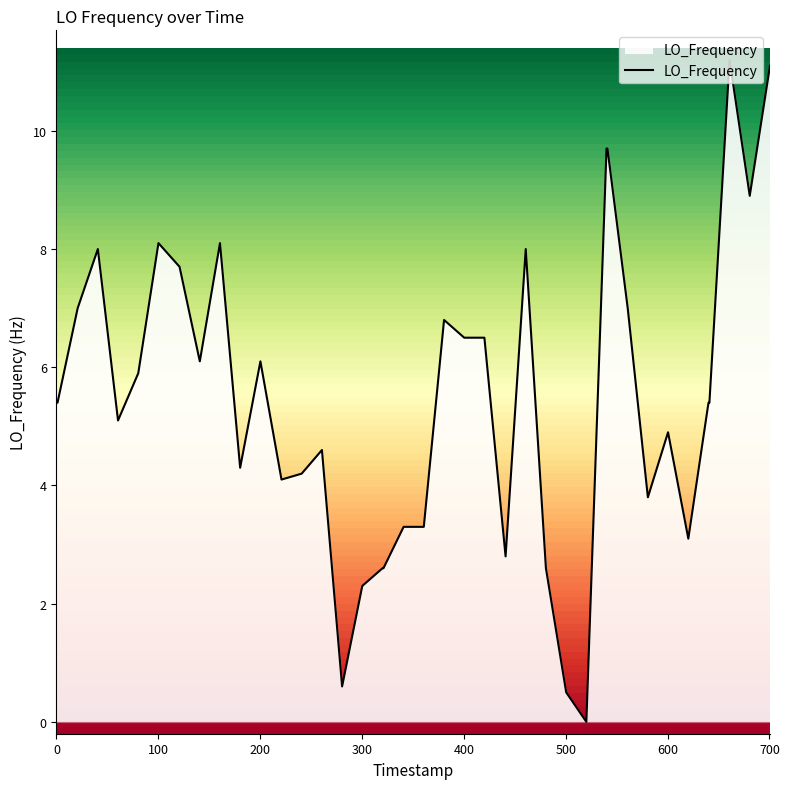

What is the greatest value displayed?

11.2